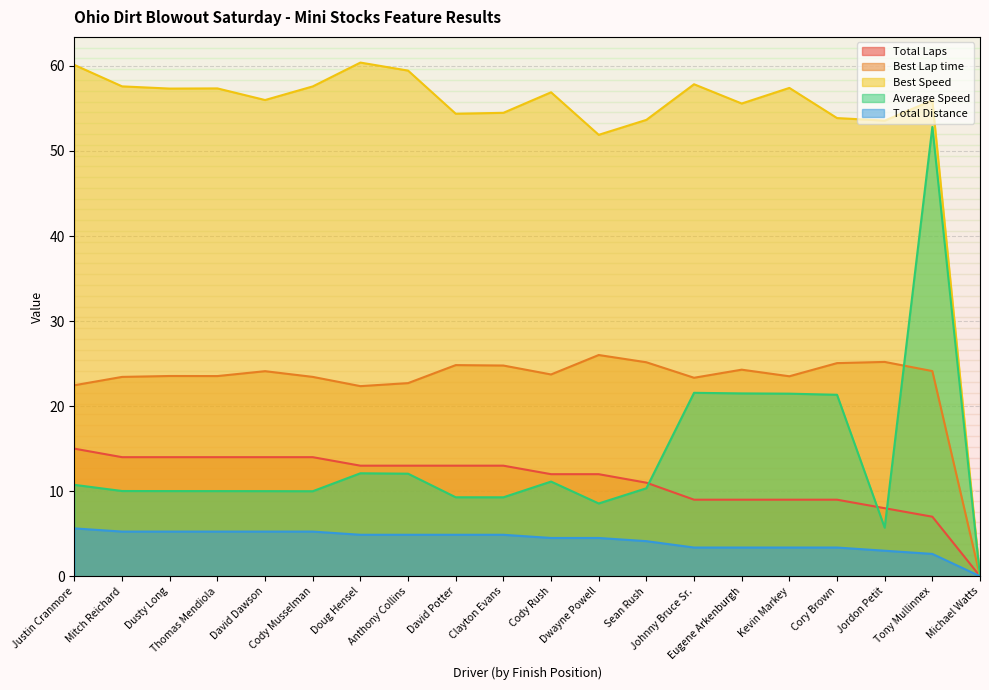

Rank the categories by Total Laps value from lowest to highest.

Michael Watts, Tony Mullinnex, Jordon Petit, Johnny Bruce Sr., Eugene Arkenburgh, Kevin Markey, Cory Brown, Sean Rush, Cody Rush, Dwayne Powell, Doug Hensel, Anthony Collins, David Potter, Clayton Evans, Mitch Reichard, Dusty Long, Thomas Mendiola, David Dawson, Cody Musselman, Justin Cranmore